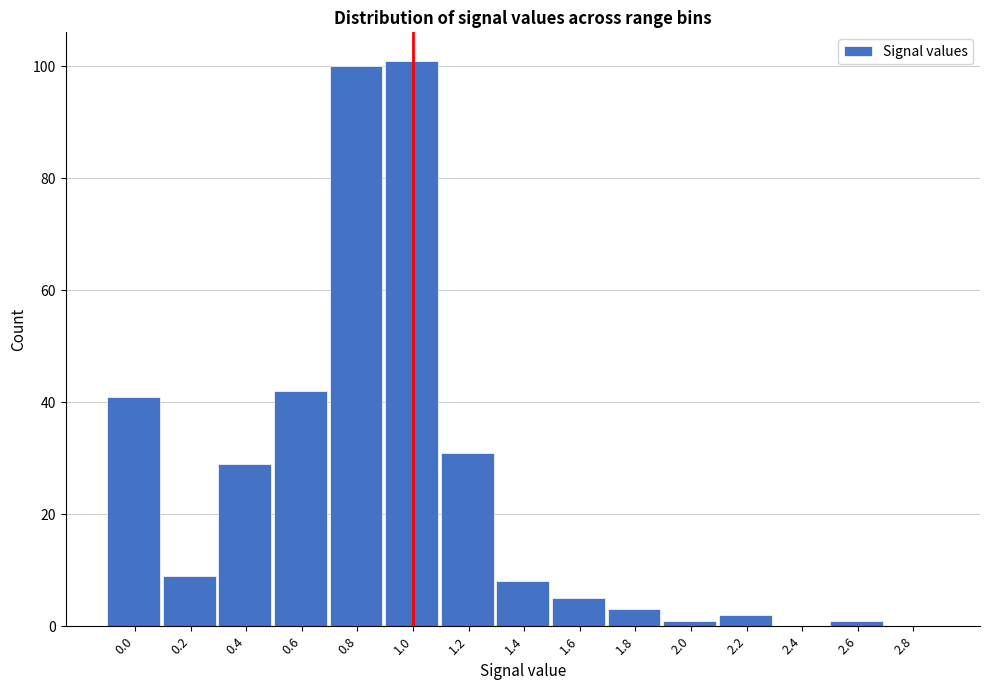

Reading left to right, list all the values displayed in this chart.

0.0=41	0.2=9	0.4=29	0.6=42	0.8=100	1.0=101	1.2=31	1.4=8	1.6=5	1.8=3	2.0=1	2.2=2	2.4=0	2.6=1	2.8=0